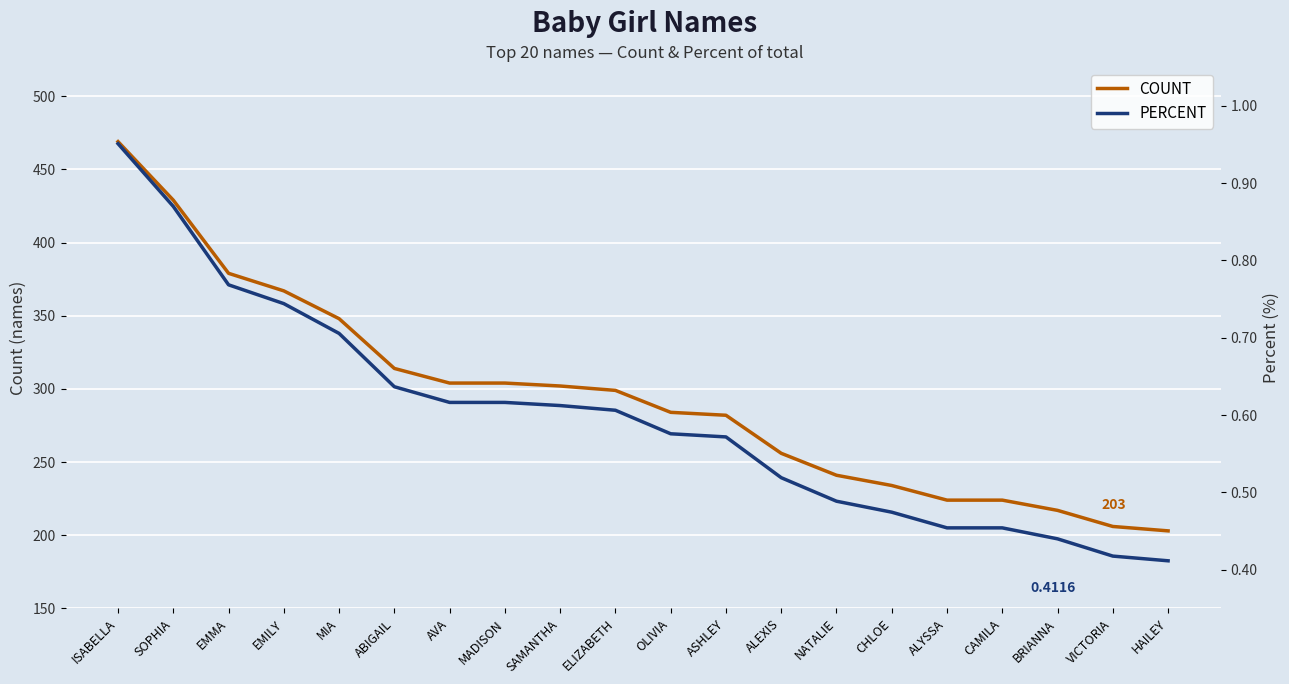

True or false: PERCENT and COUNT cross at least once.

False